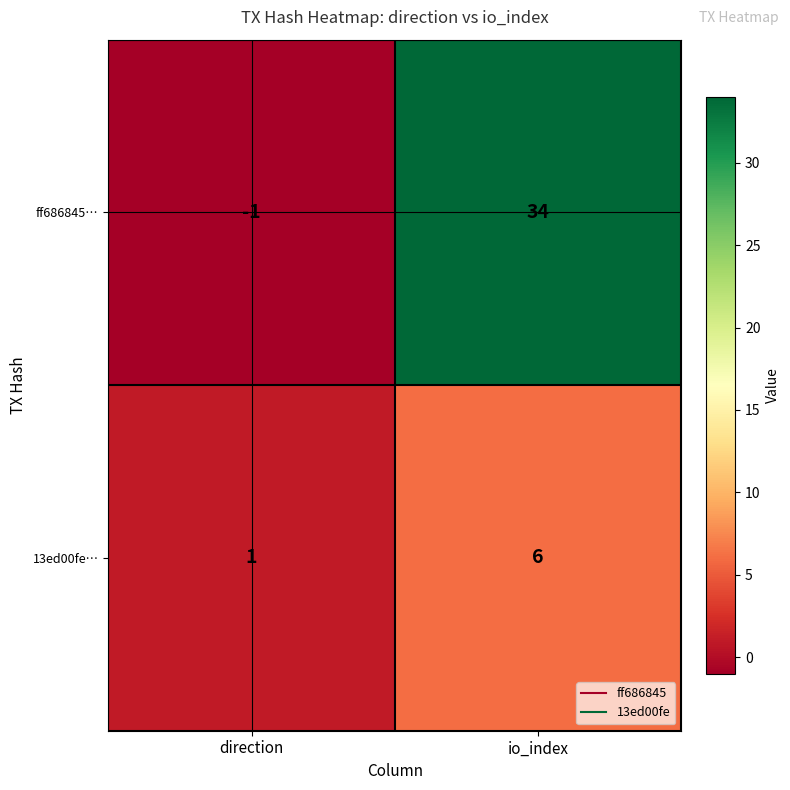

At how many categories does at least one series exceed 30?

1